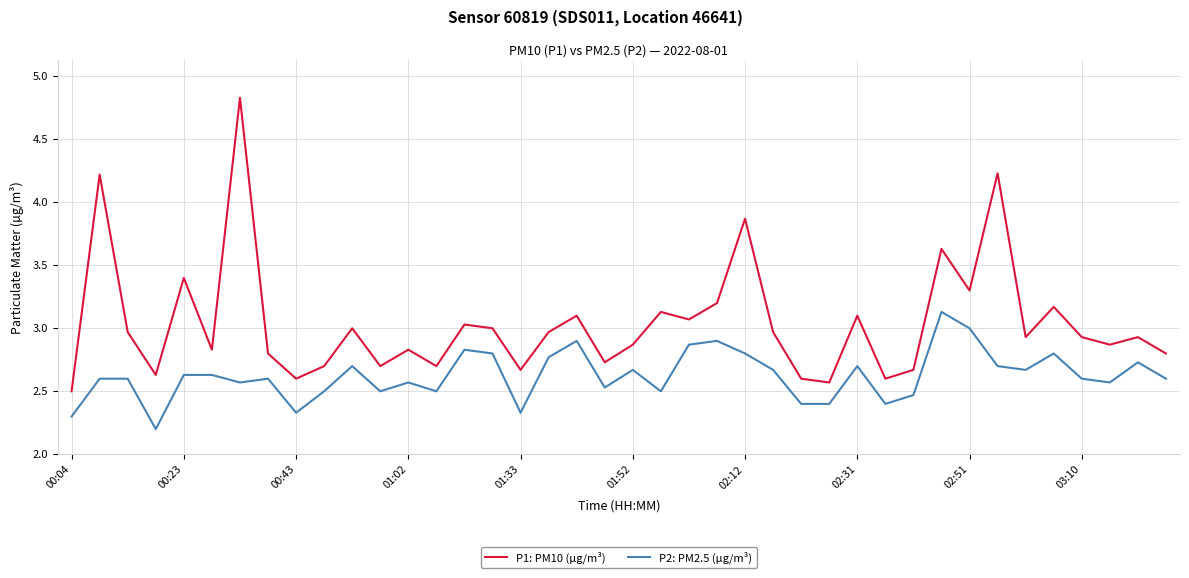

What is the smallest value displayed?

2.2